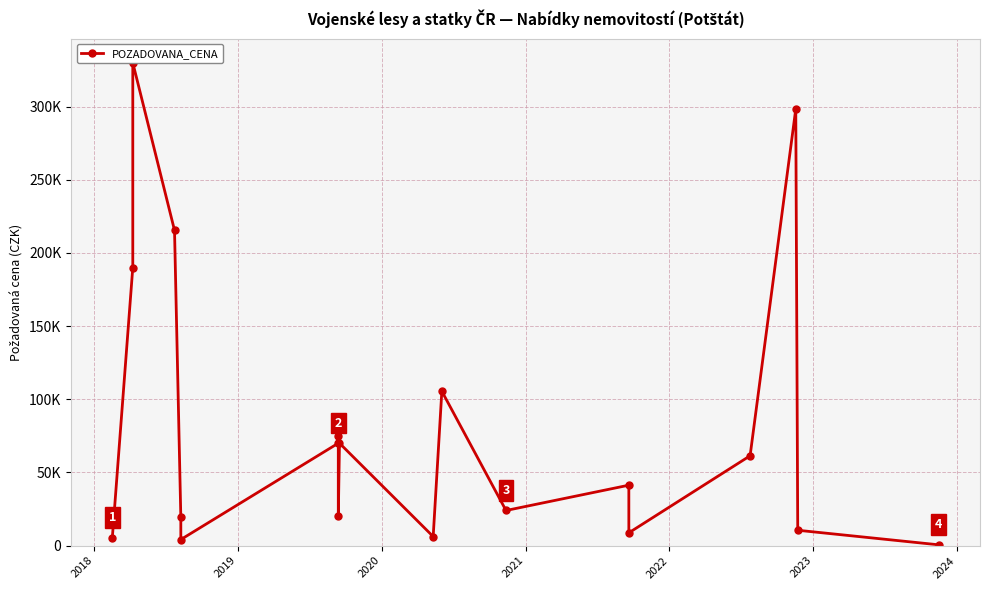

Where does the data first go above 41300?

2018